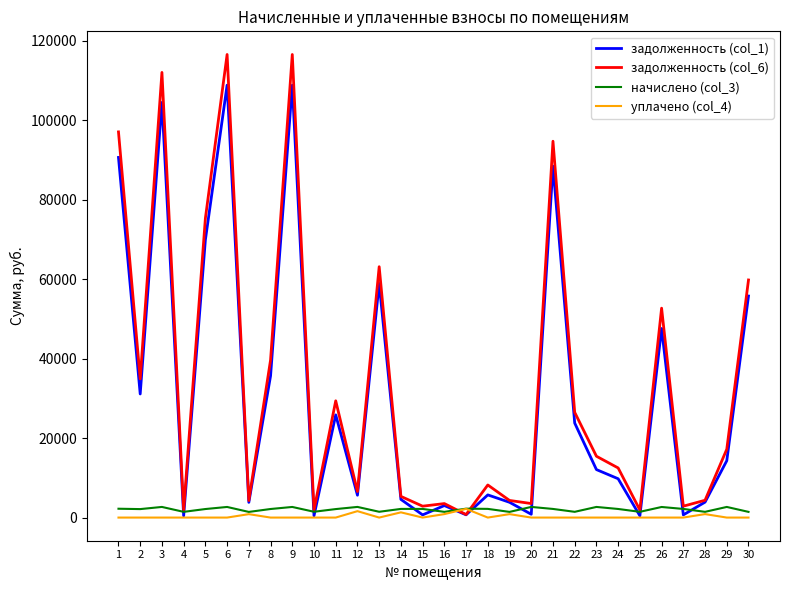

True or false: задолженность (col_6) and начислено (col_3) intersect in this chart.

True